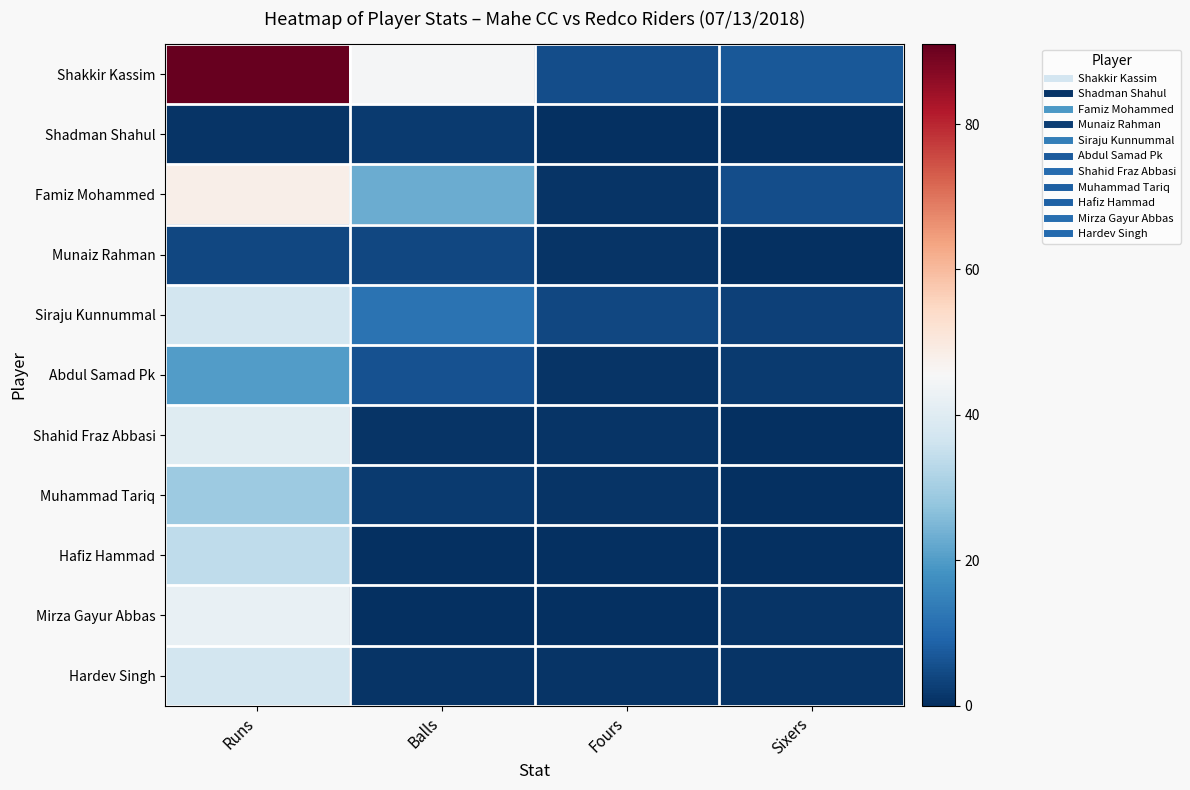

At which category is the sum across all series the highest?

Runs